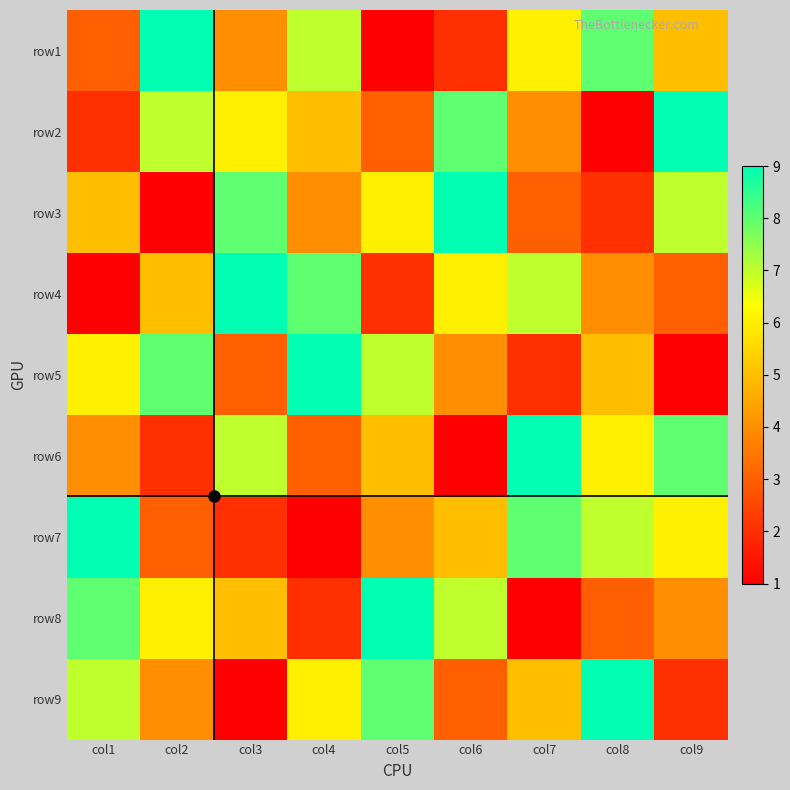

What is the total value across all series at col6?

45